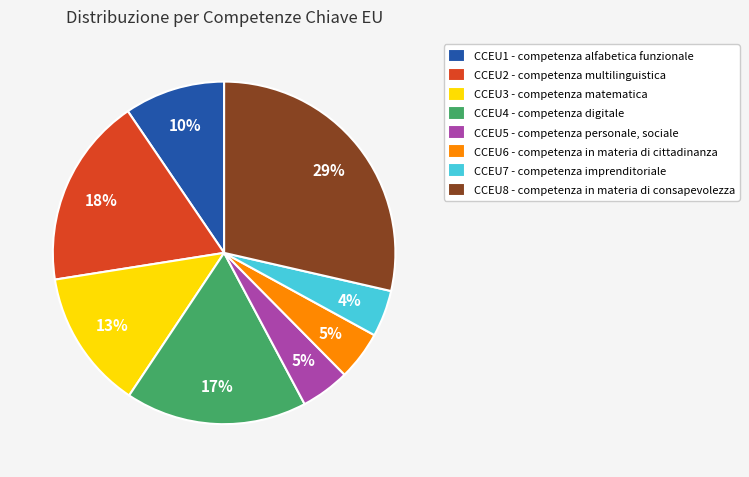

How many segments does this pie chart have?

8